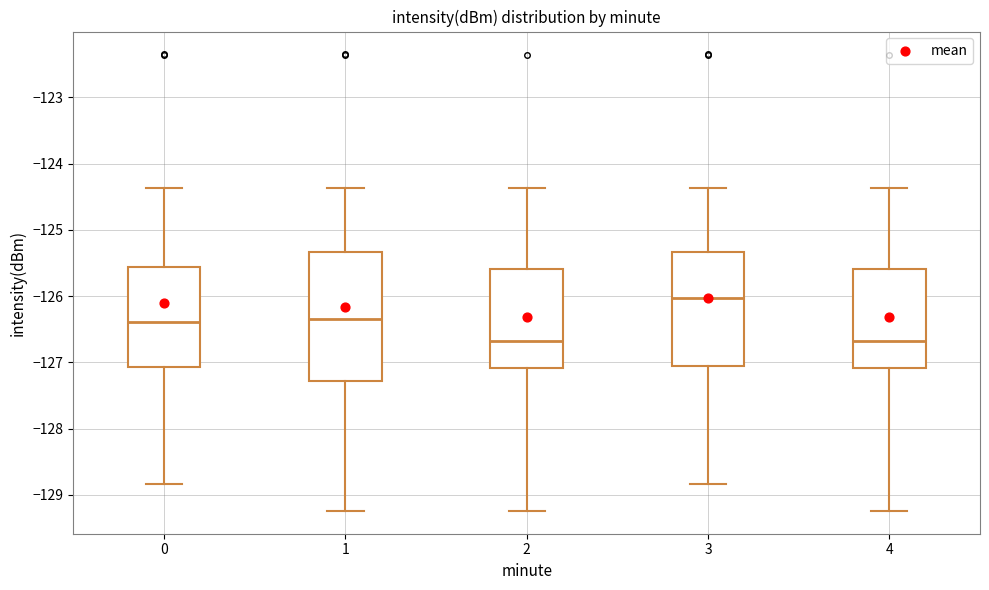

Reading left to right, read every box against the y-axis: the position of its median line, the range the box covers, and the ends of its whiskers. The values are not printed on the chart, so give them approximately, as read against the axis.

0: median -126.4, box -127.1 to -125.6, whiskers -128.8 to -124.4
1: median -126.4, box -127.3 to -125.3, whiskers -129.2 to -124.4
2: median -126.7, box -127.1 to -125.6, whiskers -129.2 to -124.4
3: median -126.0, box -127.1 to -125.3, whiskers -128.8 to -124.4
4: median -126.7, box -127.1 to -125.6, whiskers -129.2 to -124.4